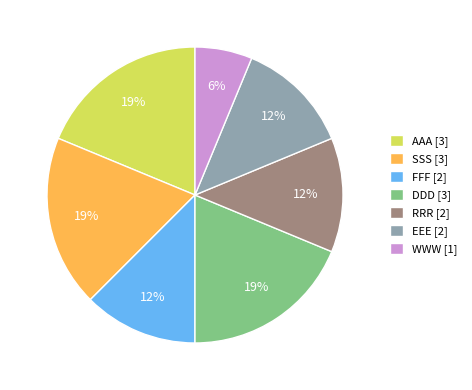

Combined, do WWW [1] and EEE [2] account for over 50%?

No